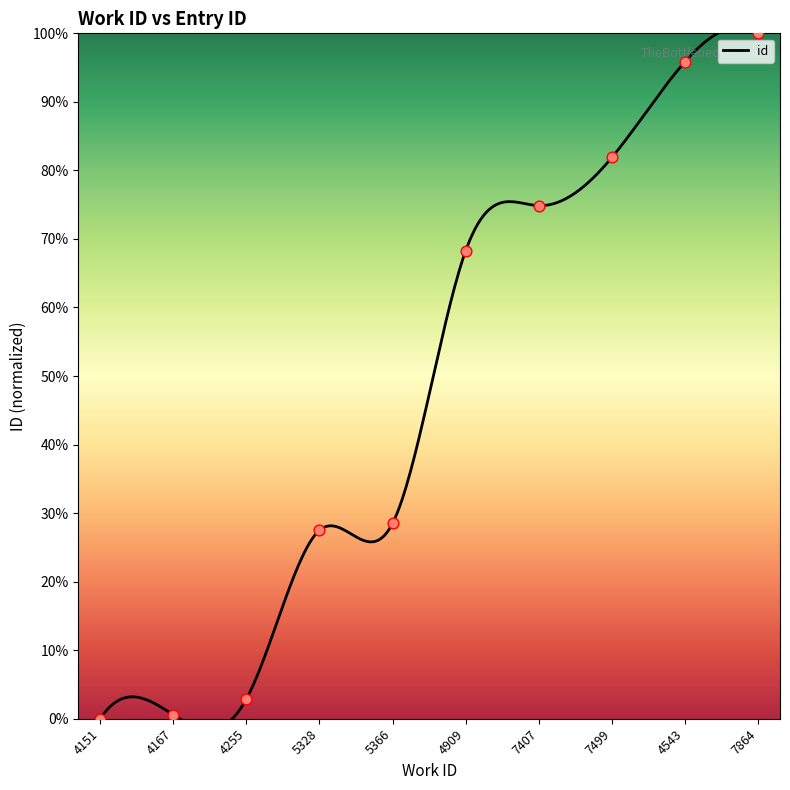

What is the change in value from 5366 to 7407?

+46.3